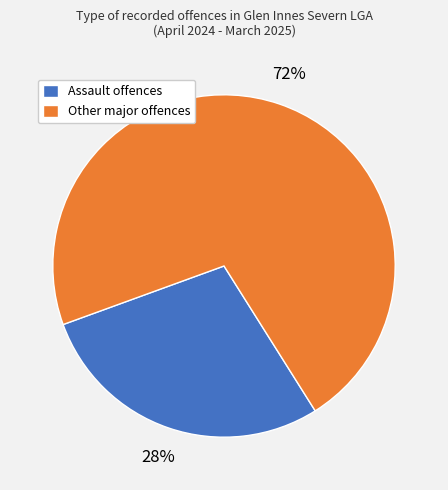

What is the smallest slice in the pie chart?

Assault offences